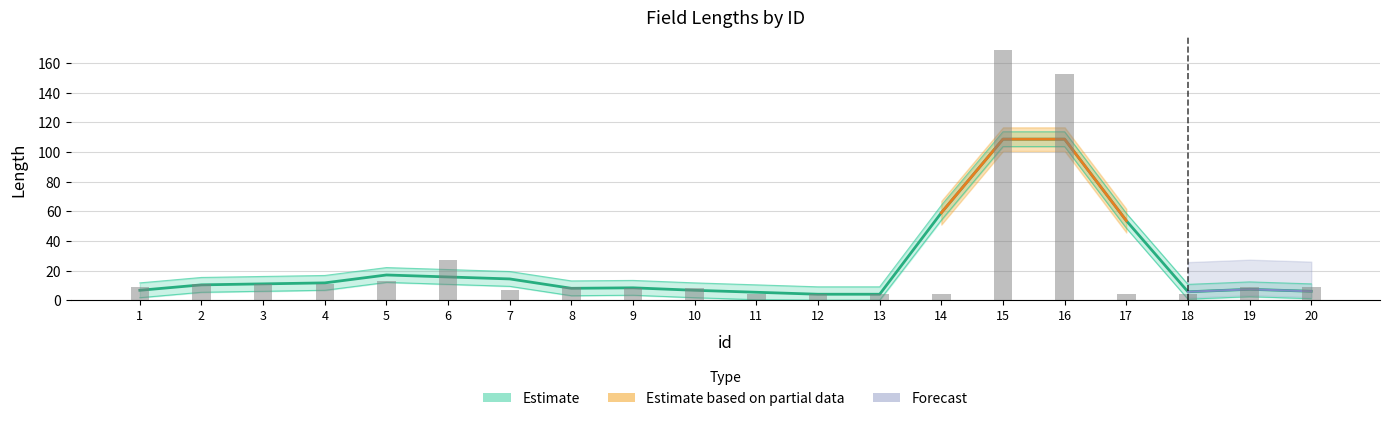

Is it true that the value at 11 is 6?

False